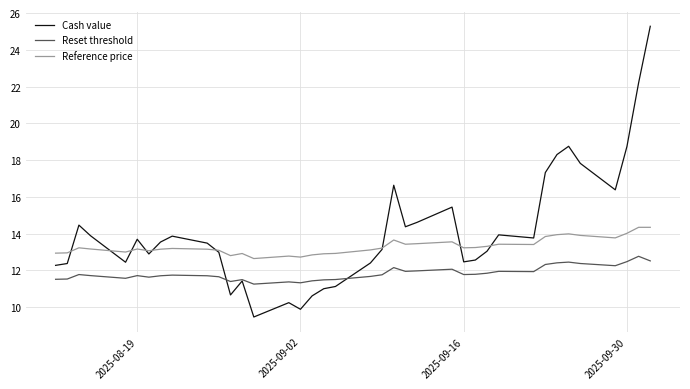

What is the highest value of the Reset threshold series?

12.8